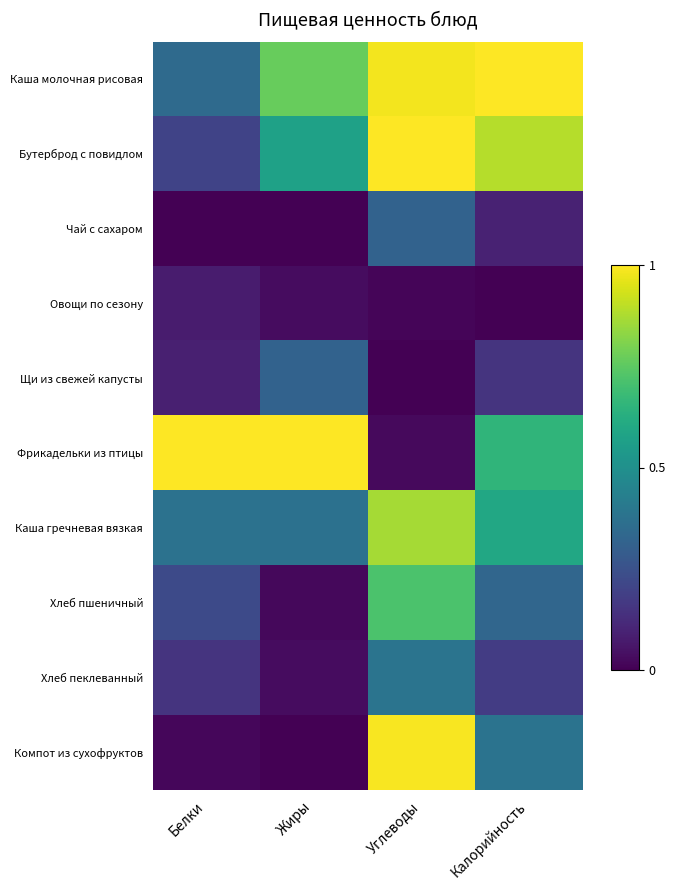

List the series in order of their peak value, highest first.

Каша молочная рисовая, Бутерброд с повидлом, Фрикадельки из птицы, Компот из сухофруктов, Каша гречневая вязкая, Хлеб пшеничный, Хлеб пеклеванный, Чай с сахаром, Щи из свежей капусты, Овощи по сезону